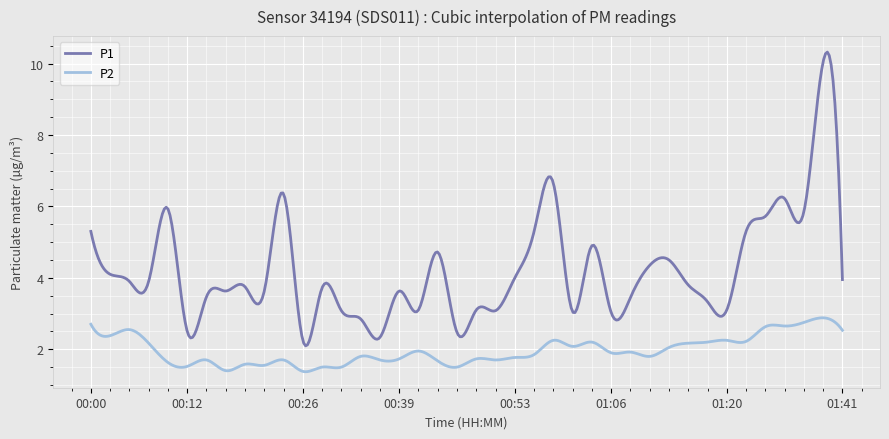

What is the minimum value for P2?

1.4